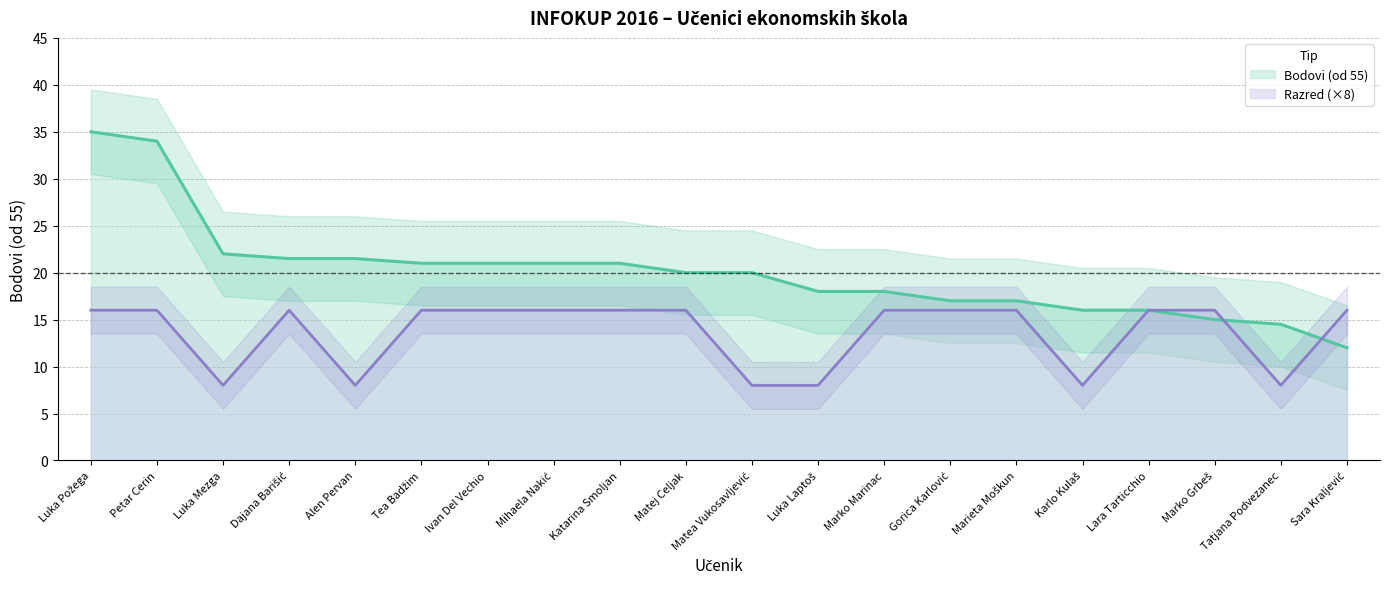

Between Luka Požega and Karlo Kulaš, which series saw the biggest shift?

Bodovi (od 55)